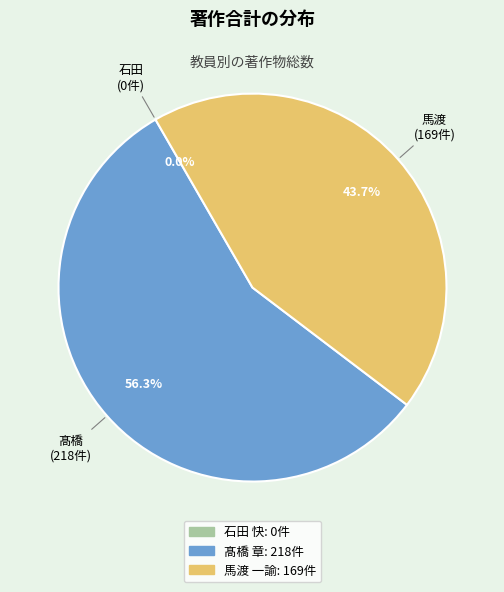

How many slices are in this pie chart?

3